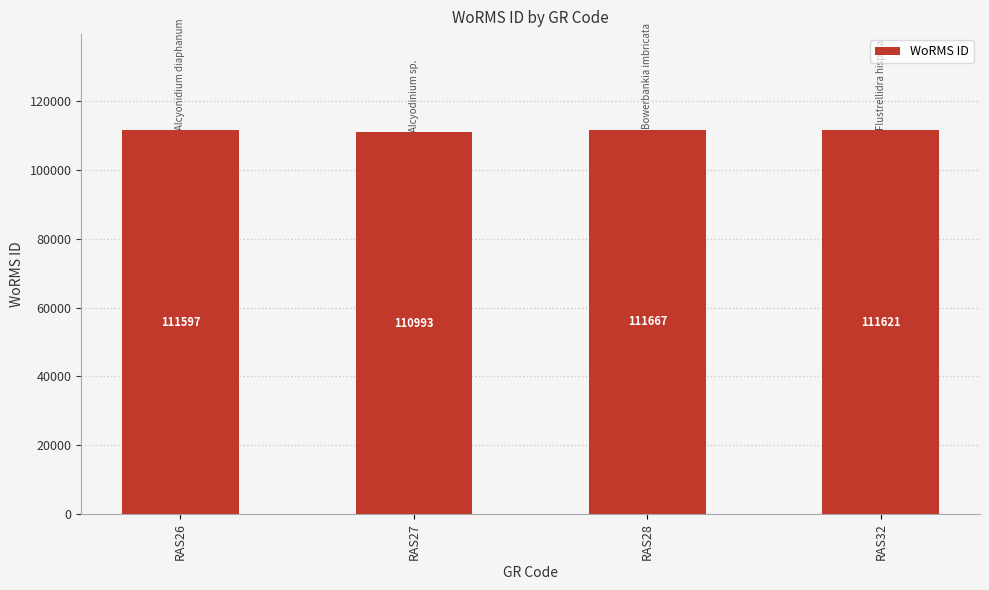

Rank the categories by value from highest to lowest.

RAS28, RAS32, RAS26, RAS27